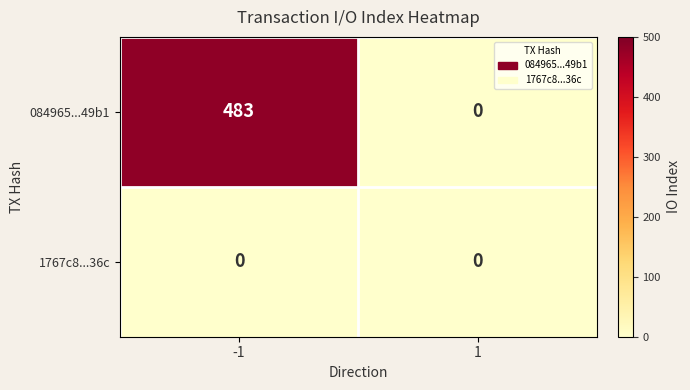

Which series has the widest spread of values?

084965...49b1